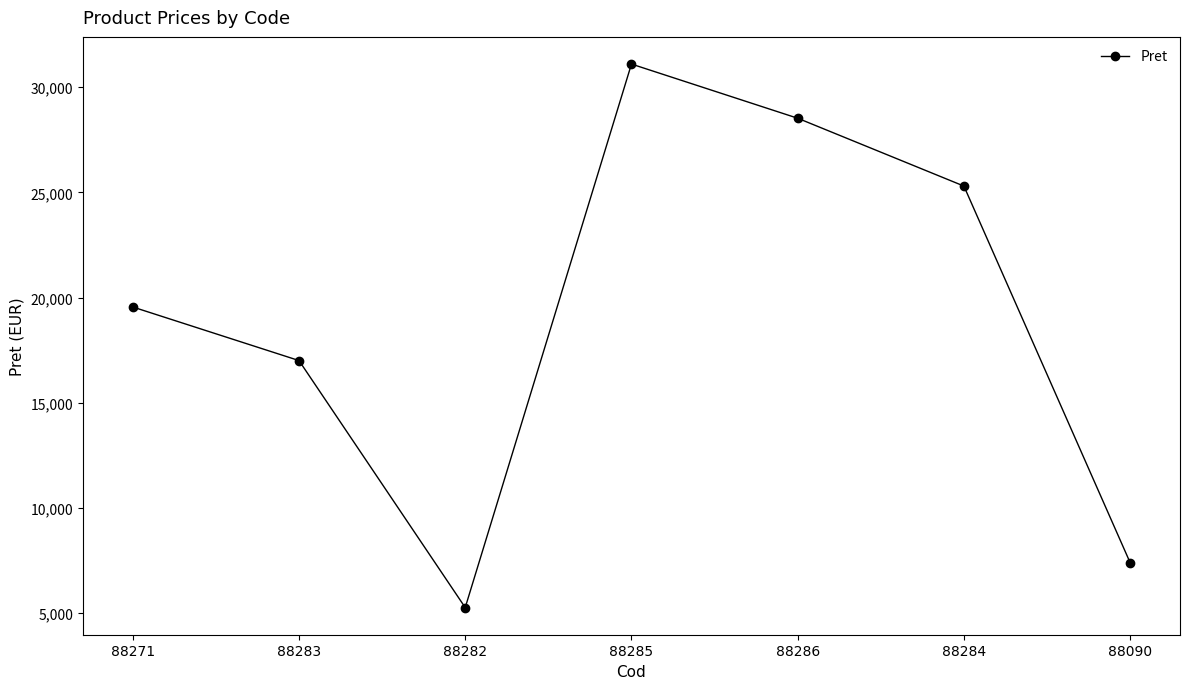

What position from the left is 88271?

1